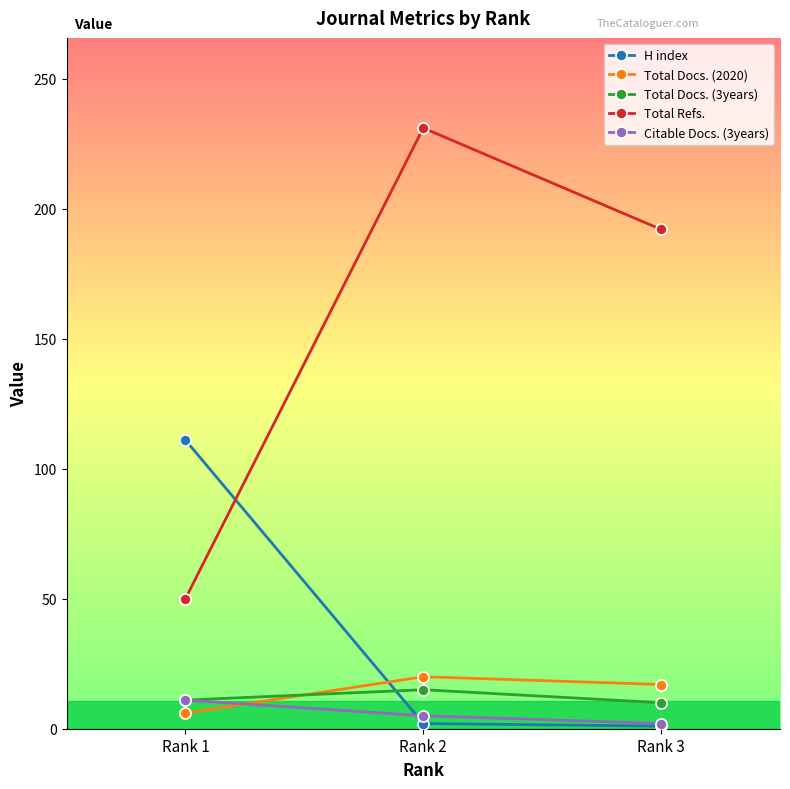

At which label is Citable Docs. (3years) closest to 6?

Rank 2